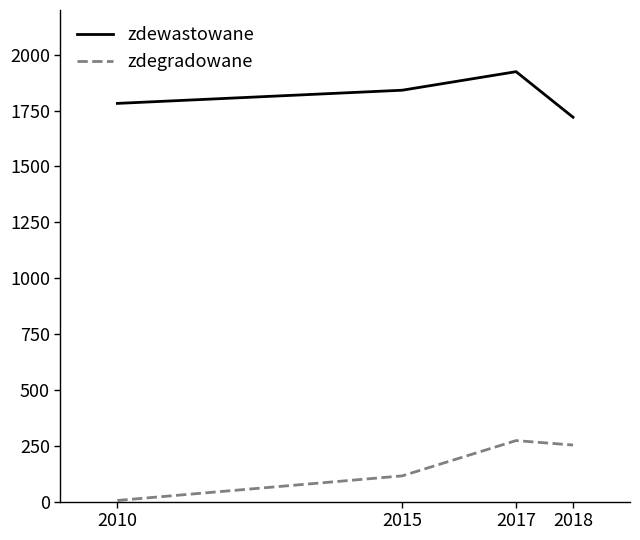

What is the maximum value shown in the chart?

1924